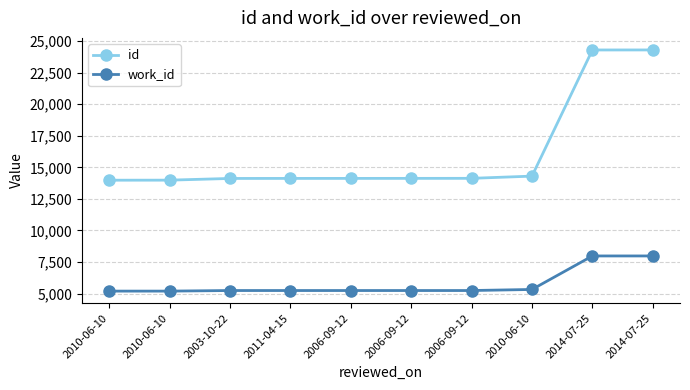

What is the value of the id point at the 1st from the left?

13979